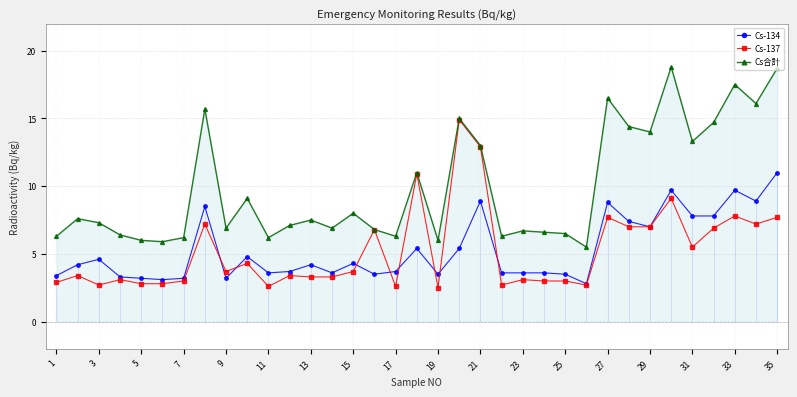

What is the average value of the Cs合計 series?

9.9